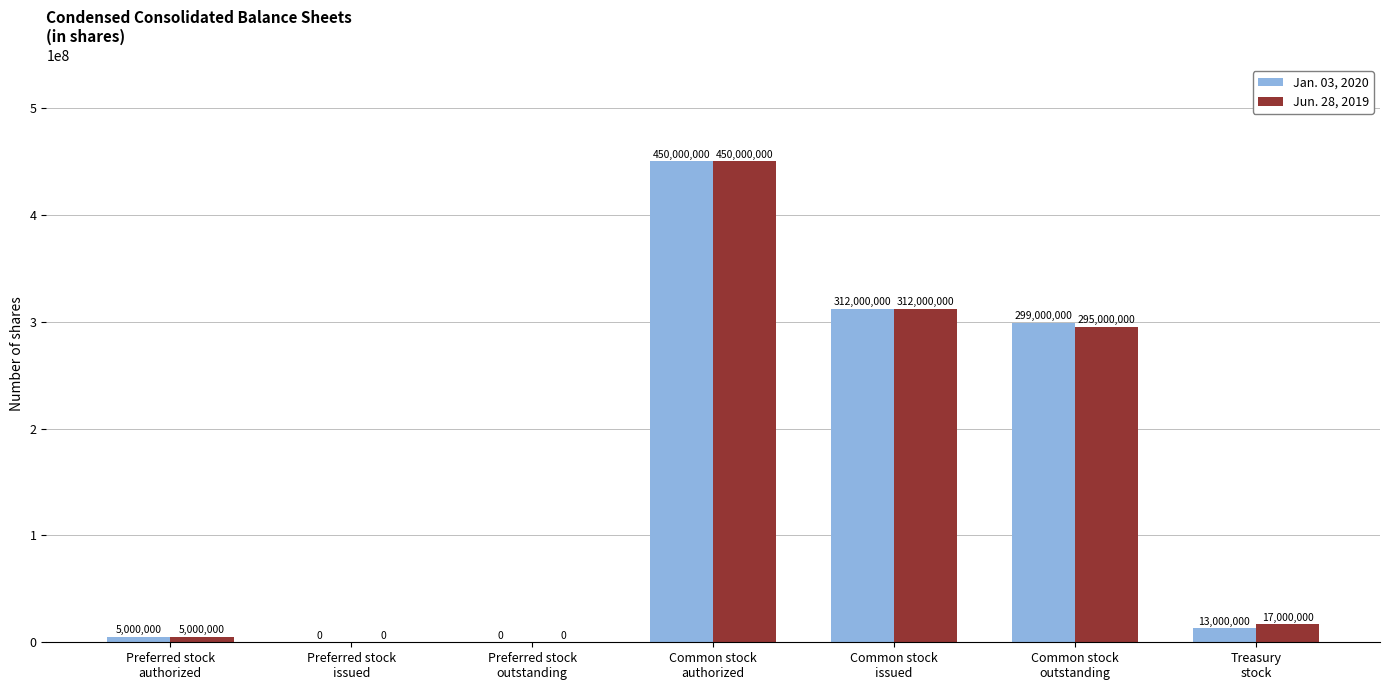

Where does the Jun. 28, 2019 series first go above 17000000?

Common stock
authorized